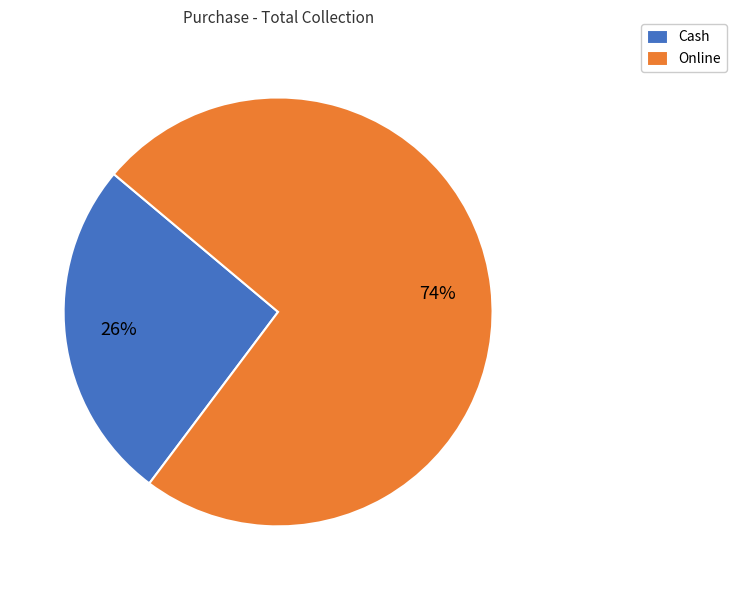

Count the number of slices in the pie.

2